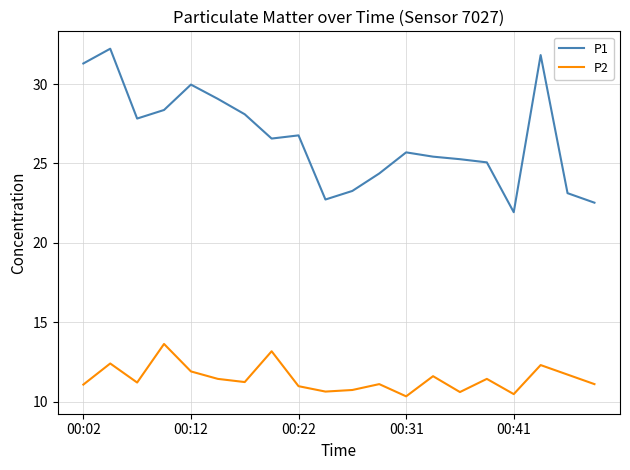

What is the smallest value displayed?

10.3